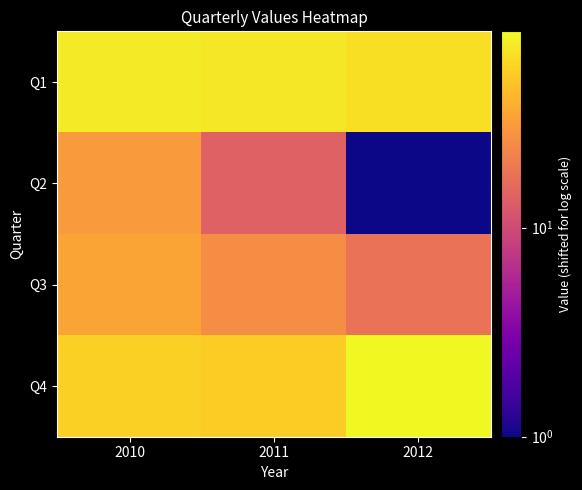

Reading left to right, transcribe all the data shown in this chart.

Q1: 2010=75	2011=72	2012=66
Q2: 2010=31	2011=14	2012=1
Q3: 2010=35	2011=26	2012=18
Q4: 2010=57	2011=55	2012=87